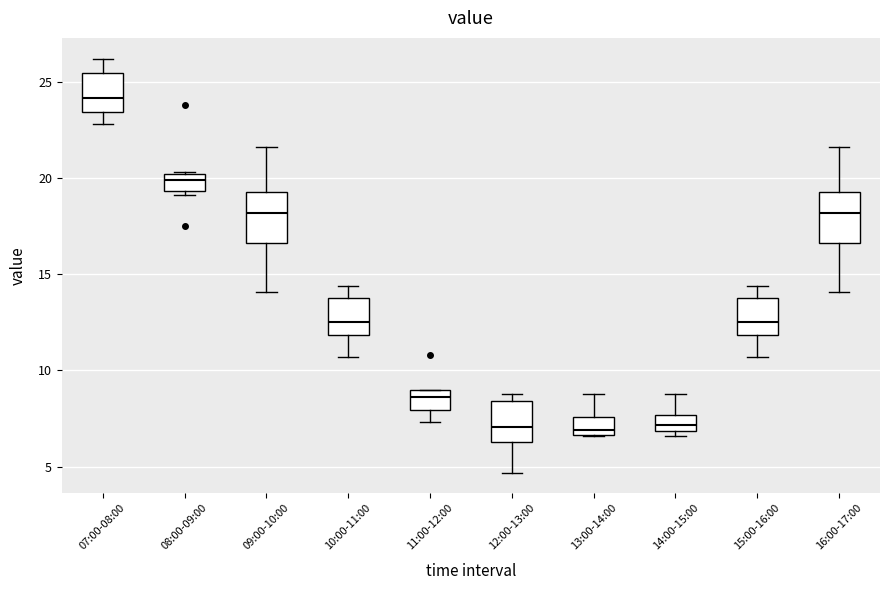

Reading left to right, transcribe this box plot: for each box, give where its median line is, the range the box spans, and where its two whiskers end, as read against the y-axis. The values are not printed on the chart, so give them approximately, as read against the axis.

07:00-08:00: median 24.0, box 23.5 to 25.5, whiskers 23.0 to 26.0
08:00-09:00: median 20.0 (just below the box's upper edge), box 19.5 to 20.0, whiskers 19.0 to 20.5
09:00-10:00: median 18.0, box 16.5 to 19.5, whiskers 14.0 to 21.5
10:00-11:00: median 12.5, box 12.0 to 14.0, whiskers 10.5 to 14.5
11:00-12:00: median 8.5, box 8.0 to 9.0, whiskers 7.5 to 9.0
12:00-13:00: median 7.0, box 6.5 to 8.5, whiskers 4.5 to 9.0
13:00-14:00: median 7.0, box 6.5 to 7.5, whiskers 6.5 to 9.0
14:00-15:00: median 7.0 (inside the box), box 7.0 to 7.5, whiskers 6.5 to 9.0
15:00-16:00: median 12.5, box 12.0 to 14.0, whiskers 10.5 to 14.5
16:00-17:00: median 18.0, box 16.5 to 19.5, whiskers 14.0 to 21.5